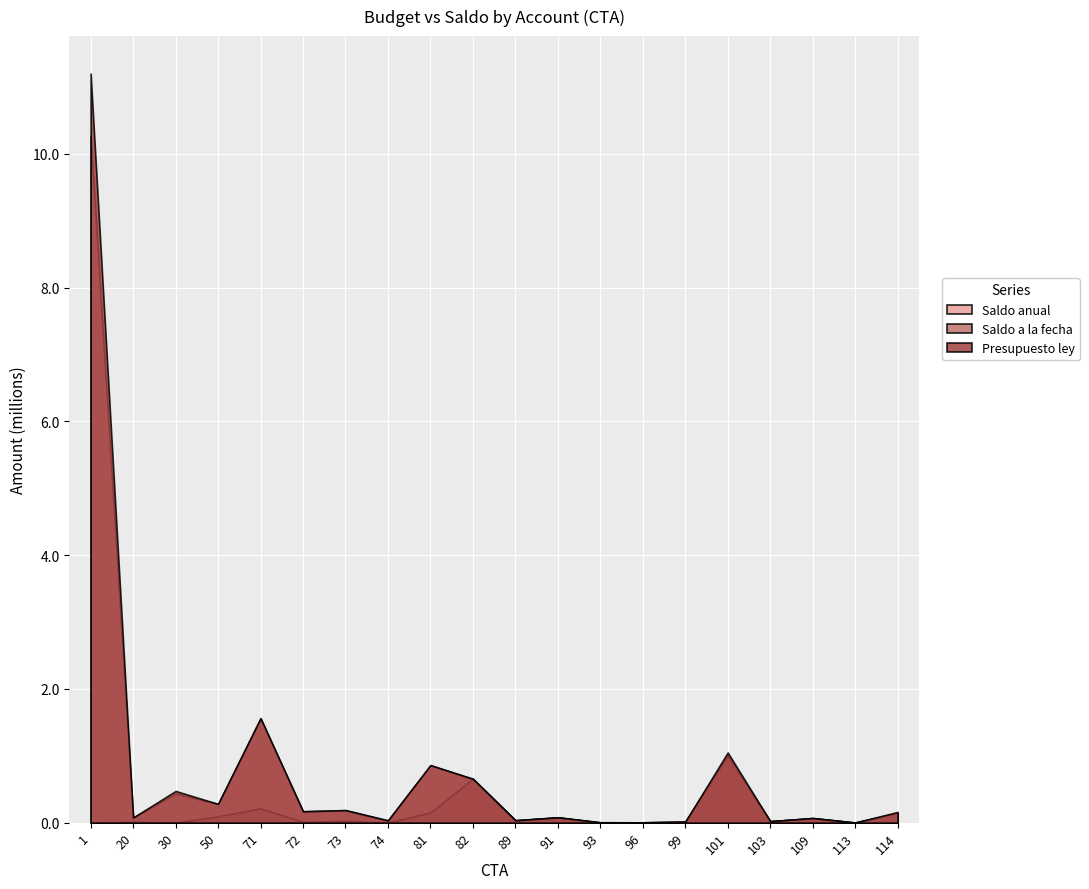

Where is the first local maximum for Presupuesto ley?

30